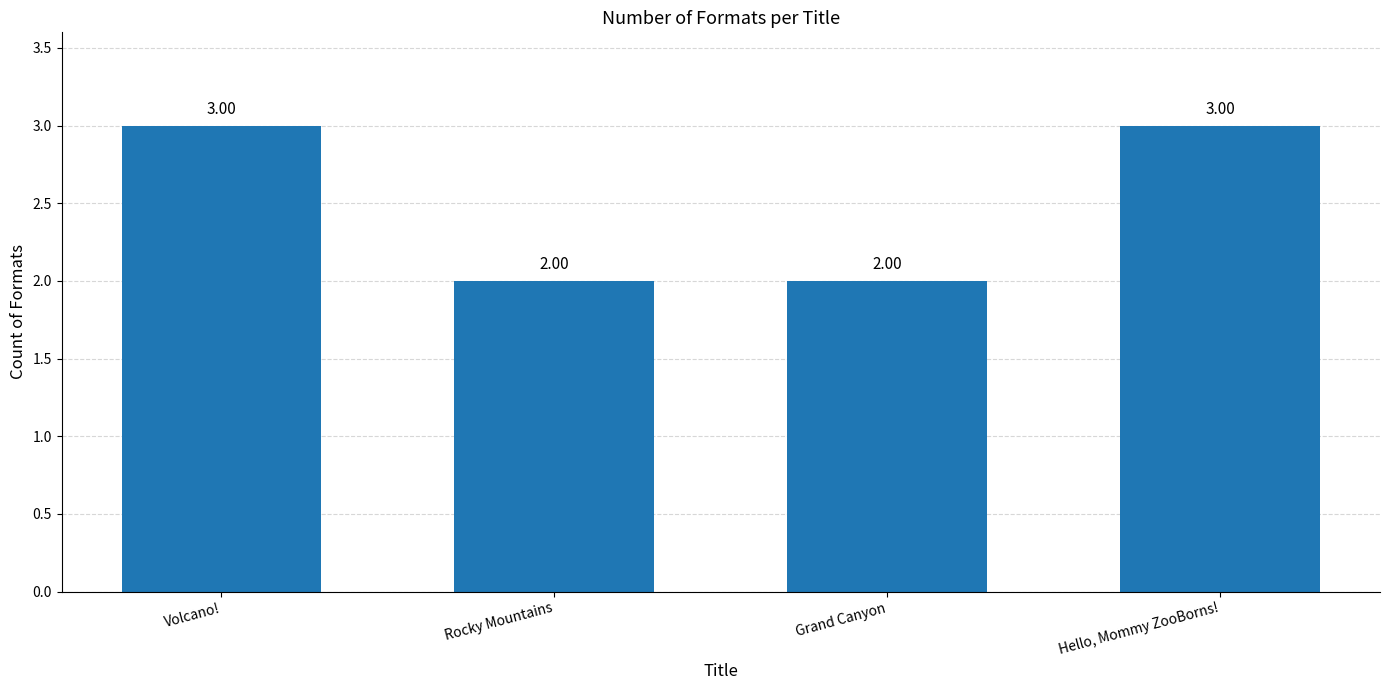

Are the bars horizontal?

No